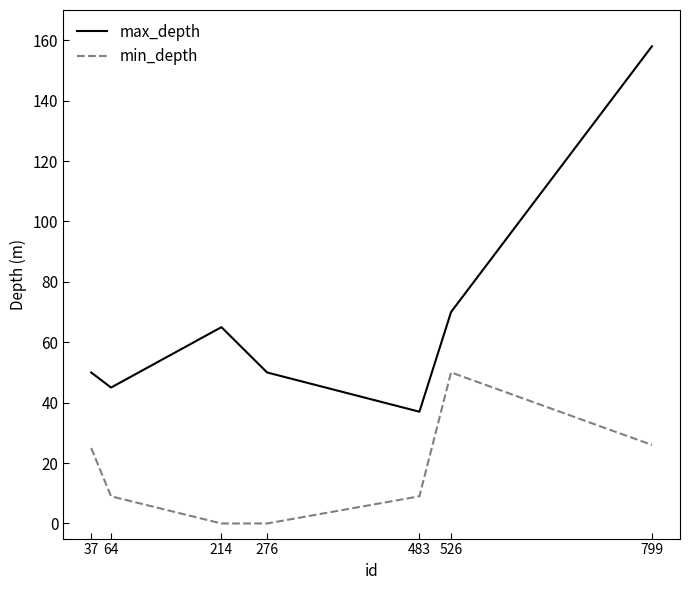

True or false: min_depth has a value of -25 at 276.

False